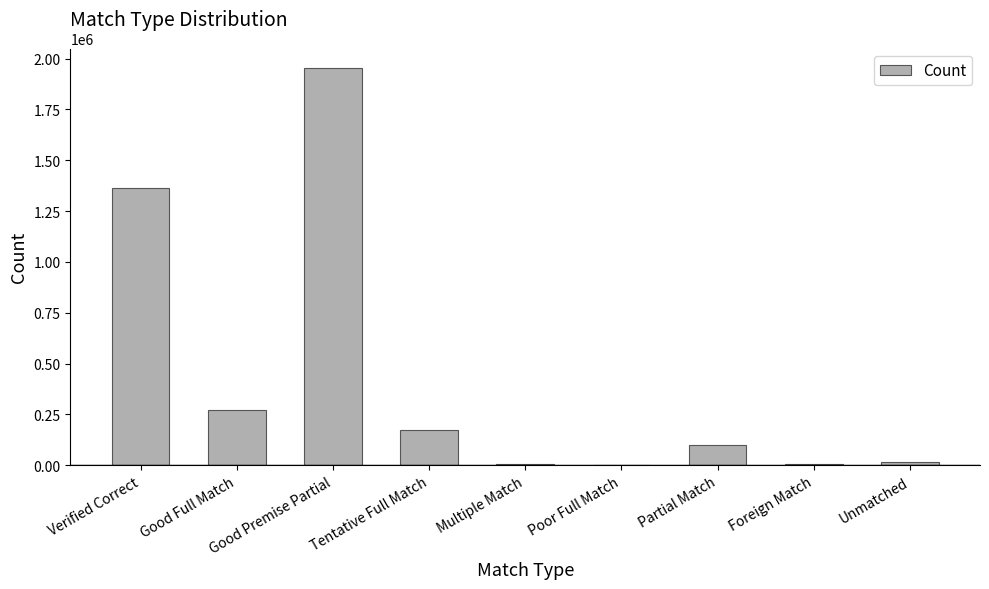

How many distinct data groups are displayed?

1